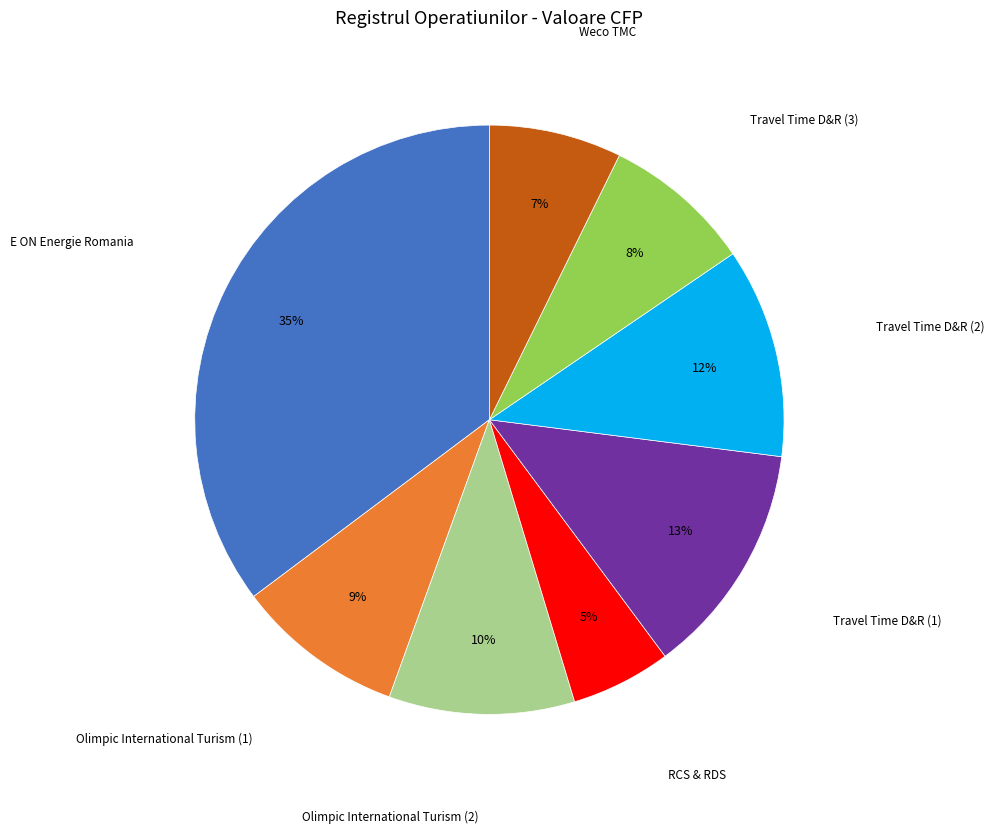

Rank the categories by value from highest to lowest.

E ON Energie Romania, Travel Time D&R (1), Travel Time D&R (2), Olimpic International Turism (2), Olimpic International Turism (1), Travel Time D&R (3), Weco TMC, RCS & RDS